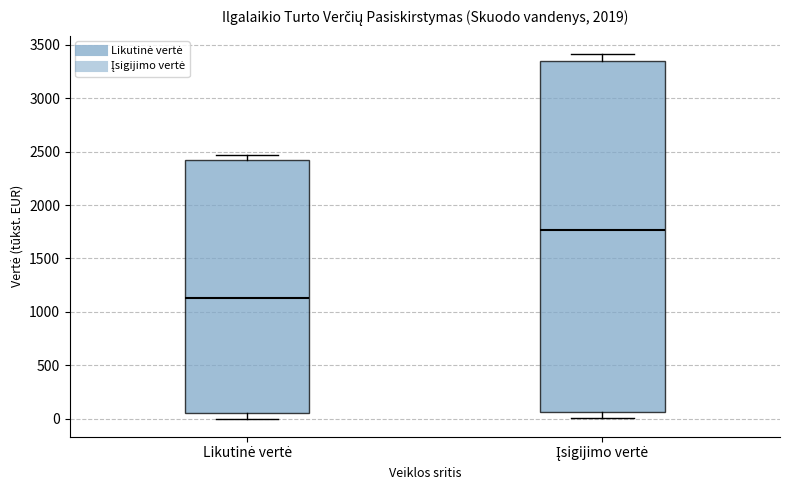

Reading left to right, transcribe this box plot: for each box, give where its median line is, the range the box spans, and where its two whiskers end, as read against the y-axis. The values are not printed on the chart, so give them approximately, as read against the axis.

Likutinė vertė: median 1150, box 50 to 2400, whiskers 0 to 2450
Įsigijimo vertė: median 1750, box 50 to 3350, whiskers 0 to 3400